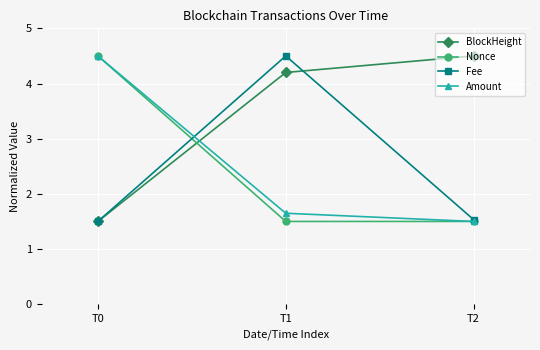

Is the value of Amount at T0 greater than the value of Fee at T0?

Yes